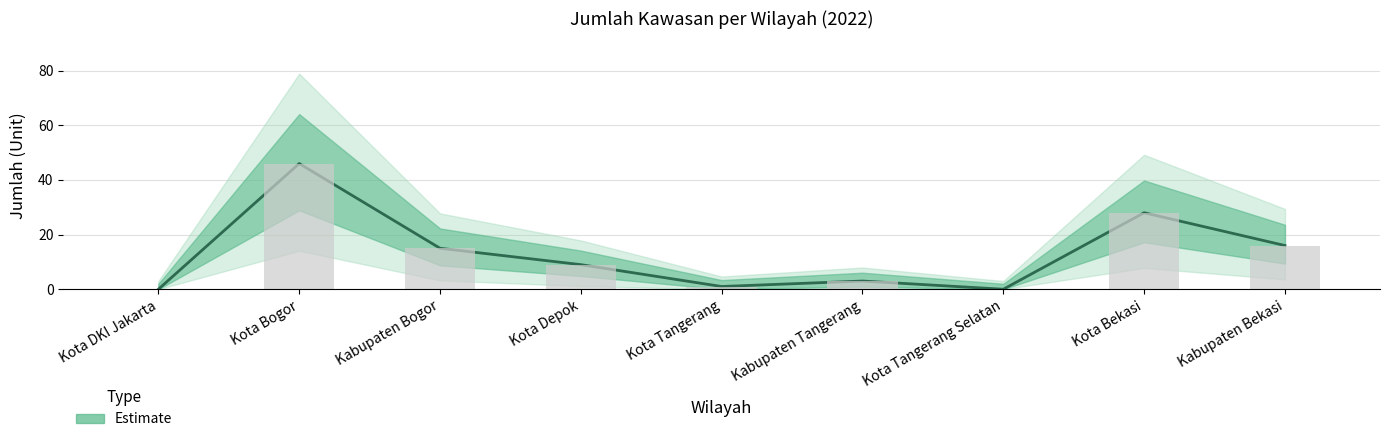

What is the label of the 5th bar from the right?

Kota Tangerang